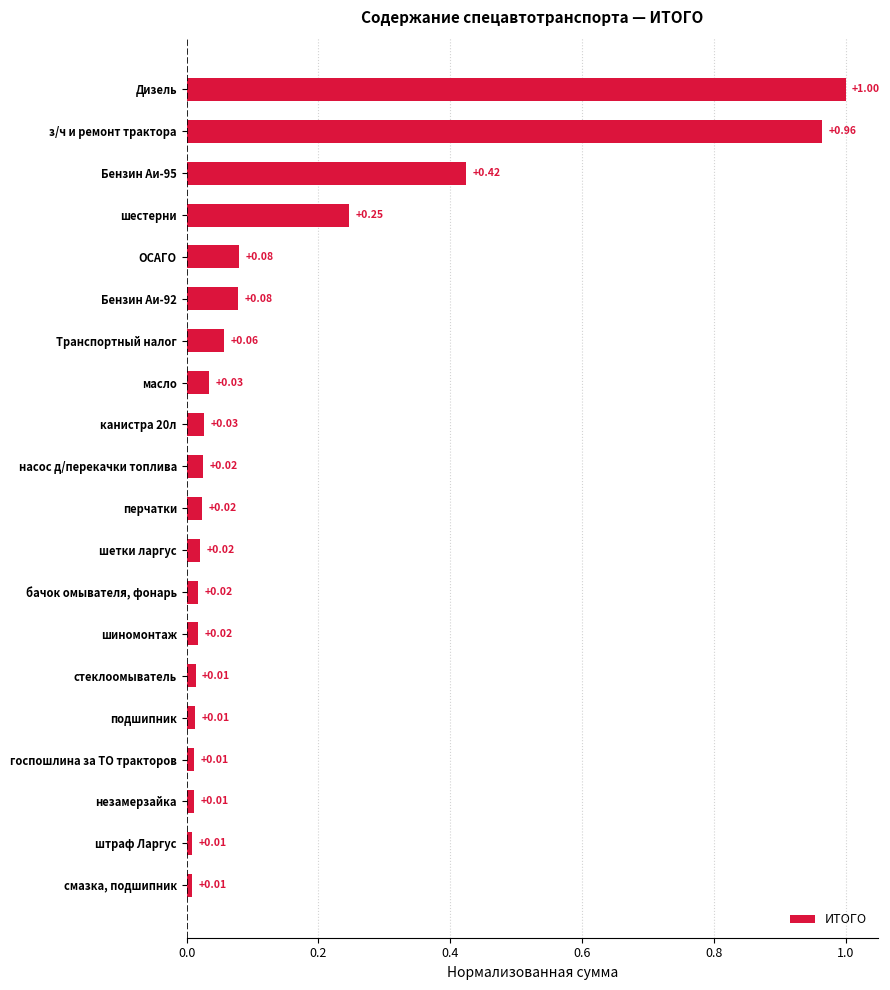

Between з/ч и ремонт трактора and шестерни, which is larger?

з/ч и ремонт трактора